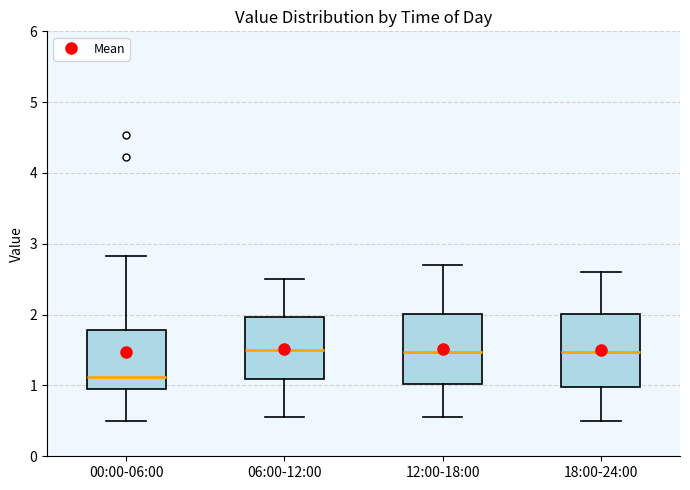

Reading left to right, transcribe this box plot: for each box, give where its median line is, the range the box spans, and where its two whiskers end, as read against the y-axis. The values are not printed on the chart, so give them approximately, as read against the axis.

00:00-06:00: median 1.1, box 1.0 to 1.8, whiskers 0.5 to 2.8
06:00-12:00: median 1.5, box 1.1 to 2.0, whiskers 0.6 to 2.5
12:00-18:00: median 1.5, box 1.0 to 2.0, whiskers 0.6 to 2.7
18:00-24:00: median 1.5, box 1.0 to 2.0, whiskers 0.5 to 2.6